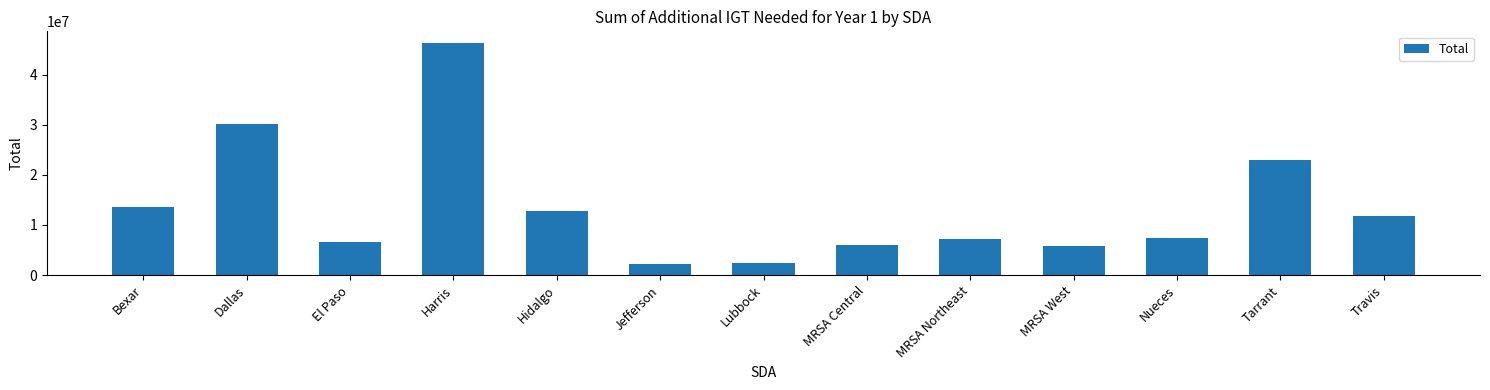

How many data points are above 7495822?

7